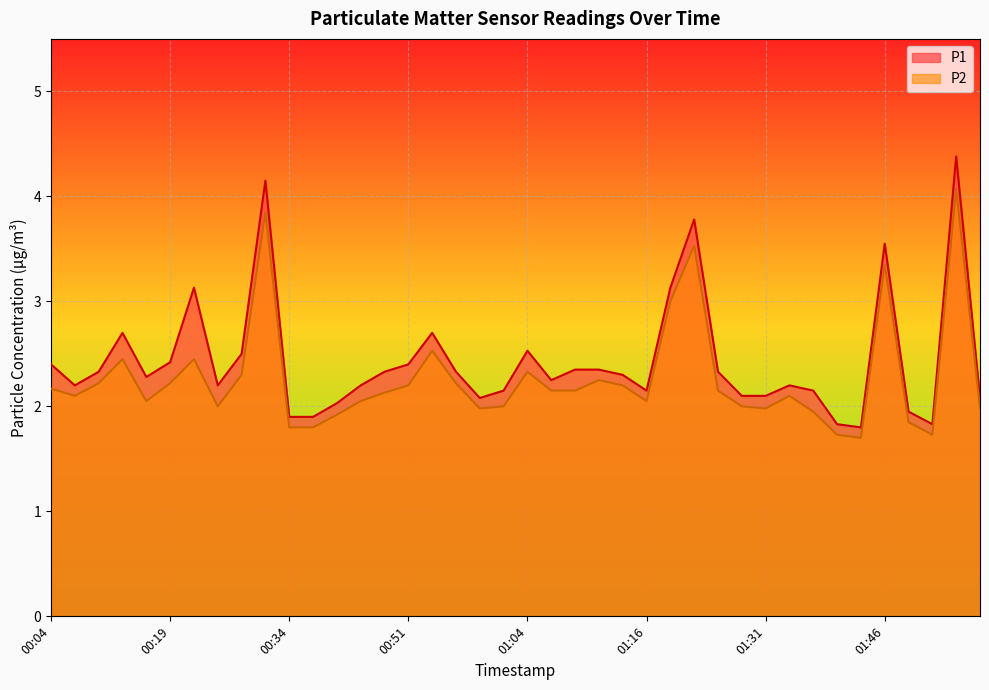

How many lines are shown in the chart?

2